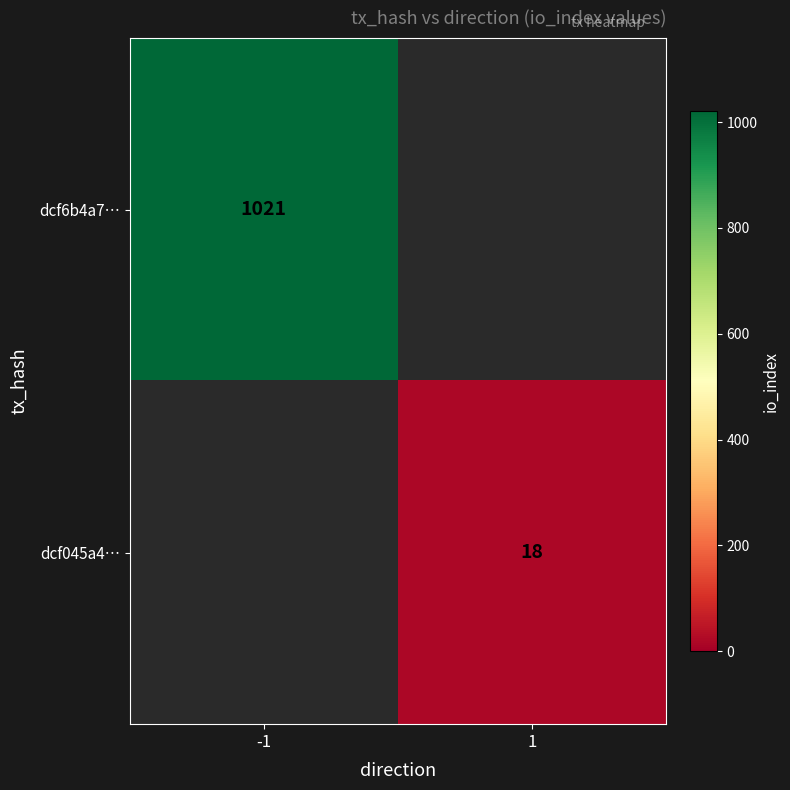

What is the minimum value shown in the chart?

18.0